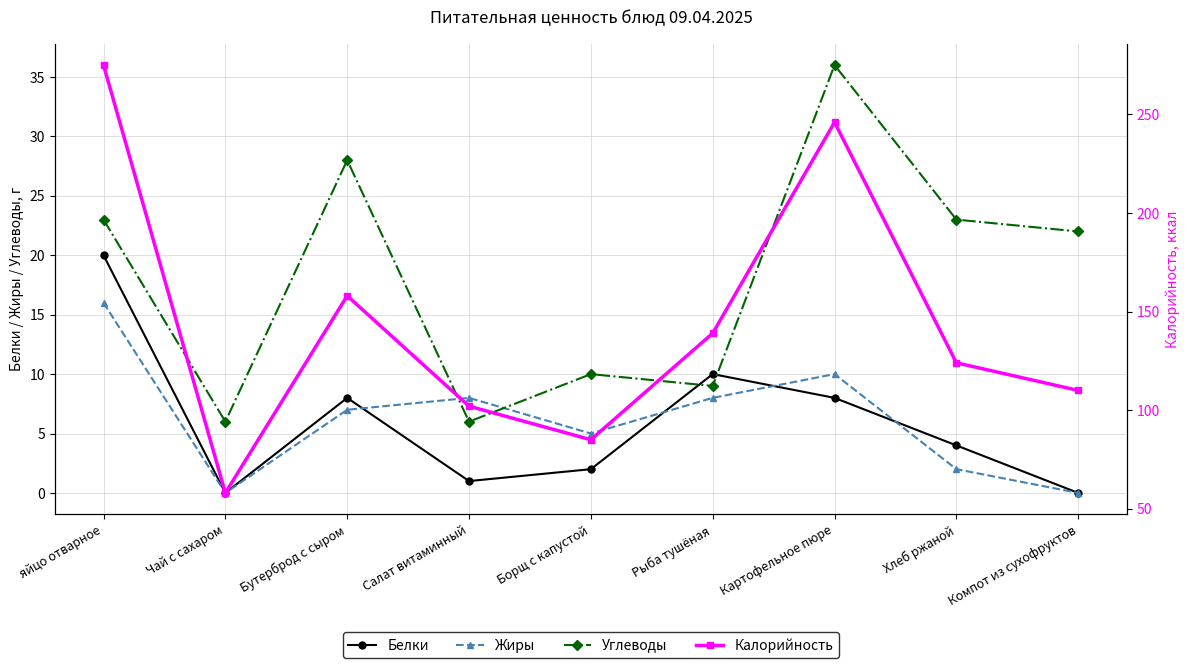

Is it true that Жиры equals 13 at Салат витаминный?

False